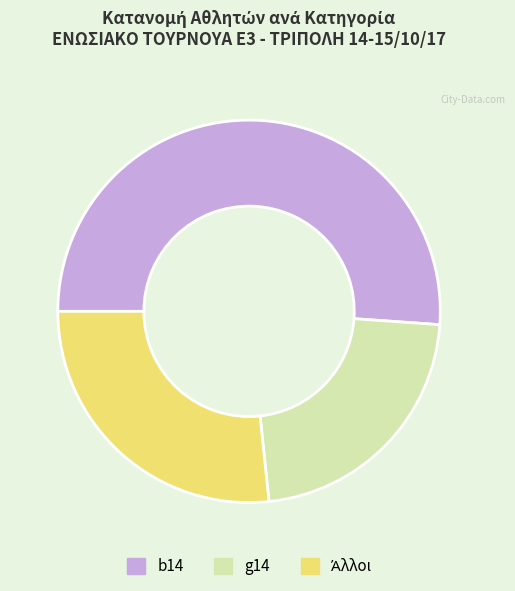

Approximately how many times larger is the value at g14 compared to b14?

0.4